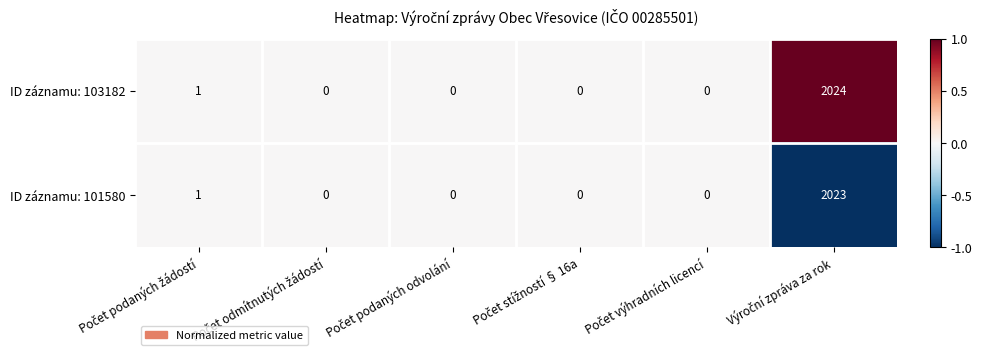

Which series has the largest range (max minus min)?

ID záznamu: 103182